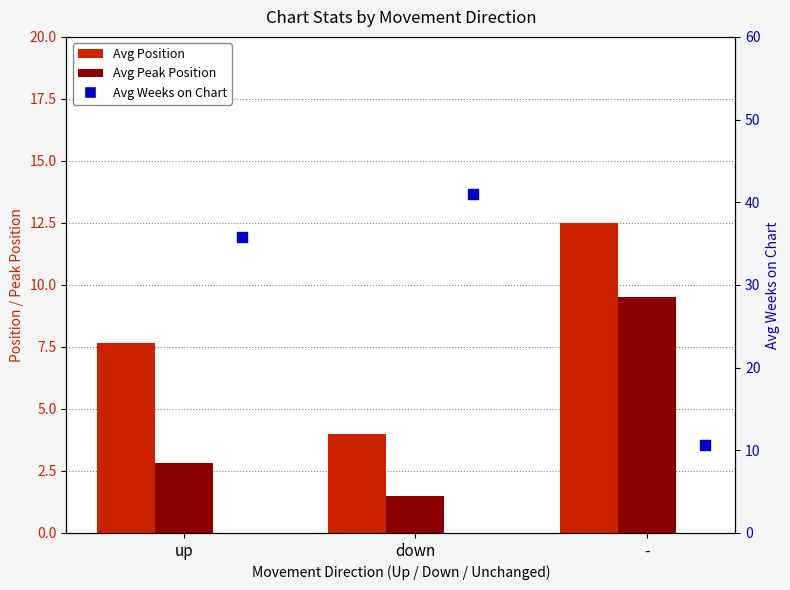

Which series reaches the minimum Y coordinate?

Avg Peak Position